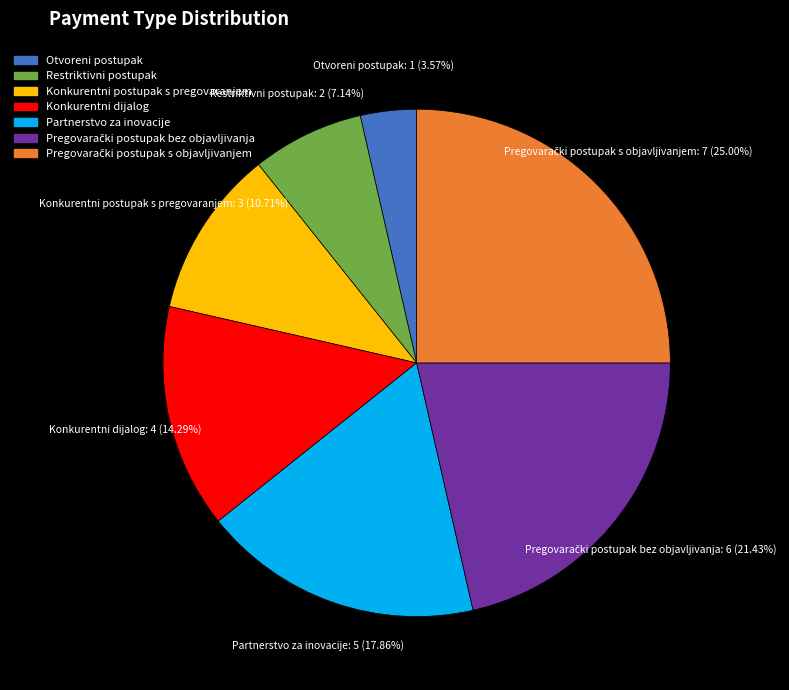

To the nearest percent, what is the average slice percentage?

14%